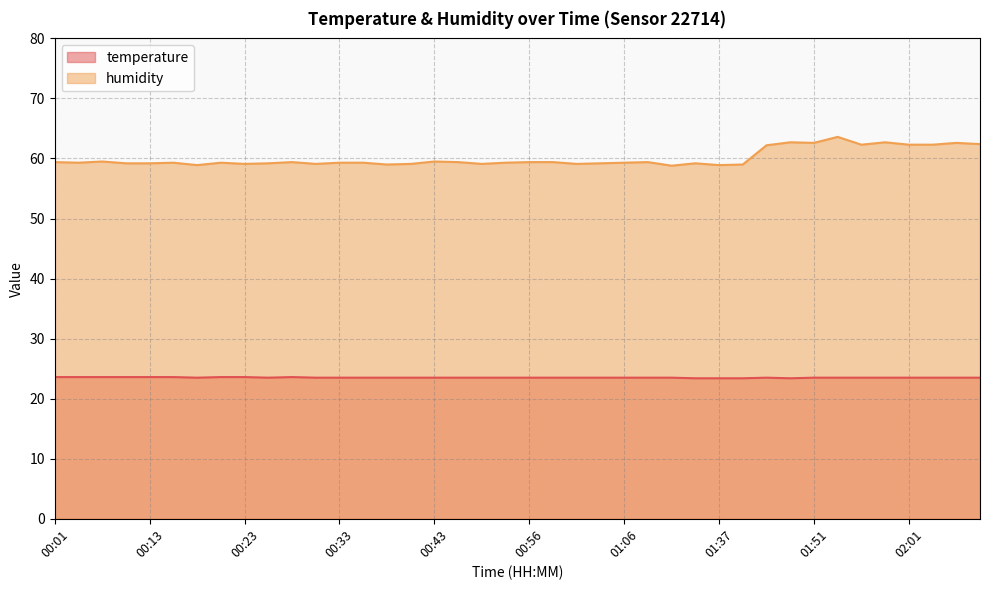

The value of humidity at 00:53 is 20.5. True or false?

False